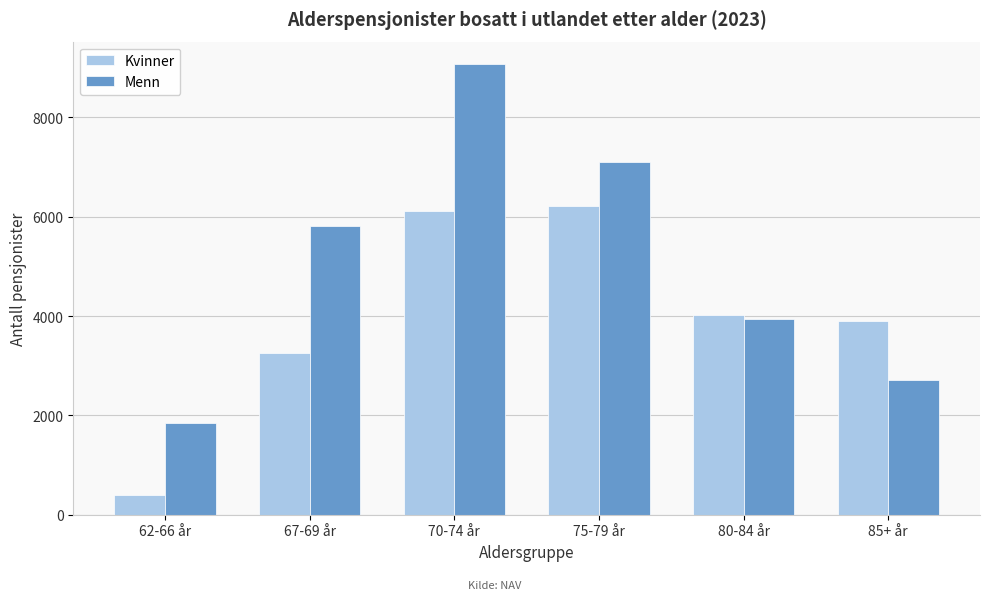

Reading right to left, list all the values displayed in this chart.

Kvinner: 85+ år=3905	80-84 år=4027	75-79 år=6218	70-74 år=6110	67-69 år=3252	62-66 år=397
Menn: 85+ år=2709	80-84 år=3940	75-79 år=7093	70-74 år=9072	67-69 år=5807	62-66 år=1846